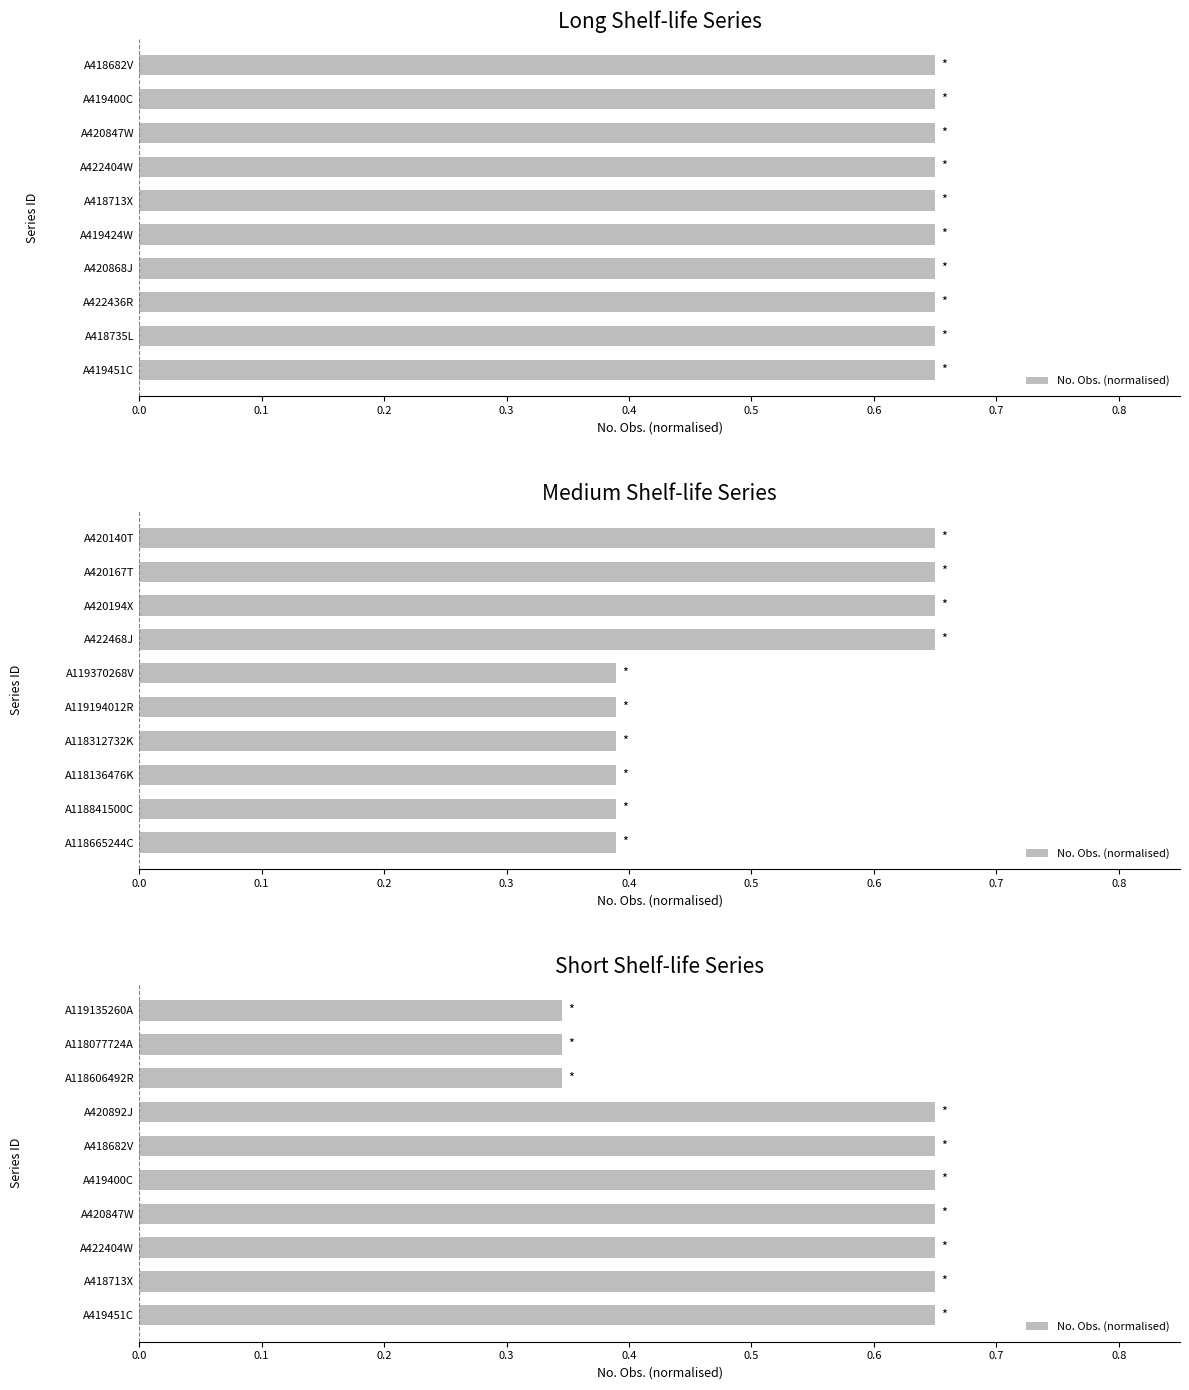

The value at A419451C is 0.7. True or false?

True